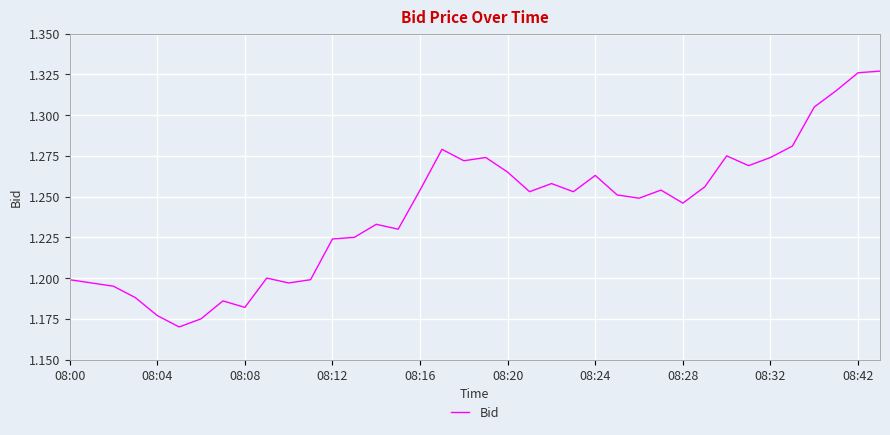

The value at 08:28 is 0.3. True or false?

False